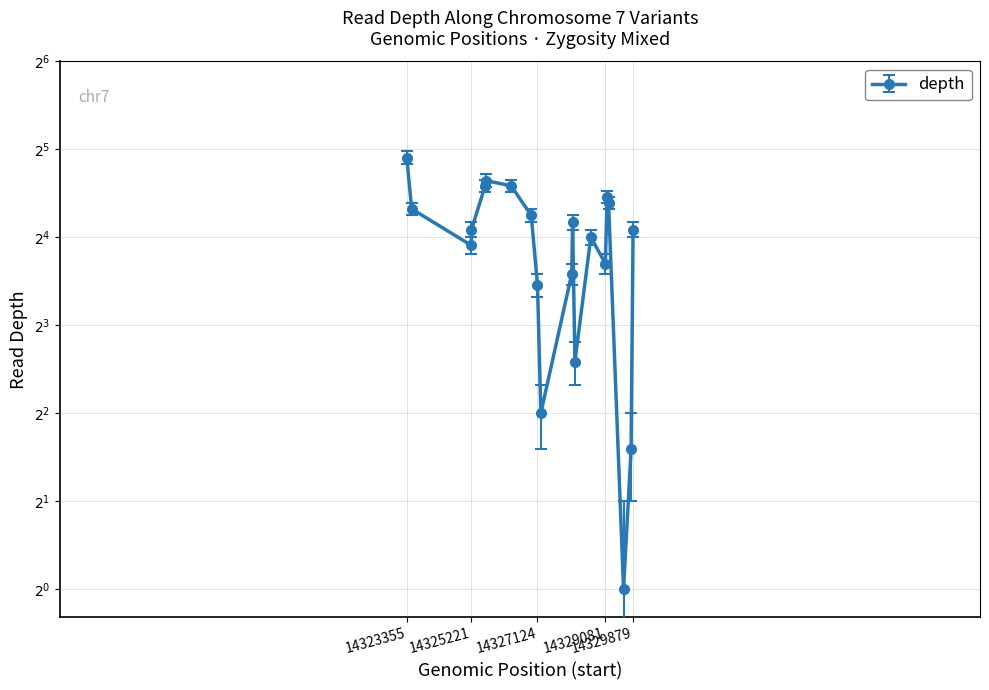

What is the average value?

16